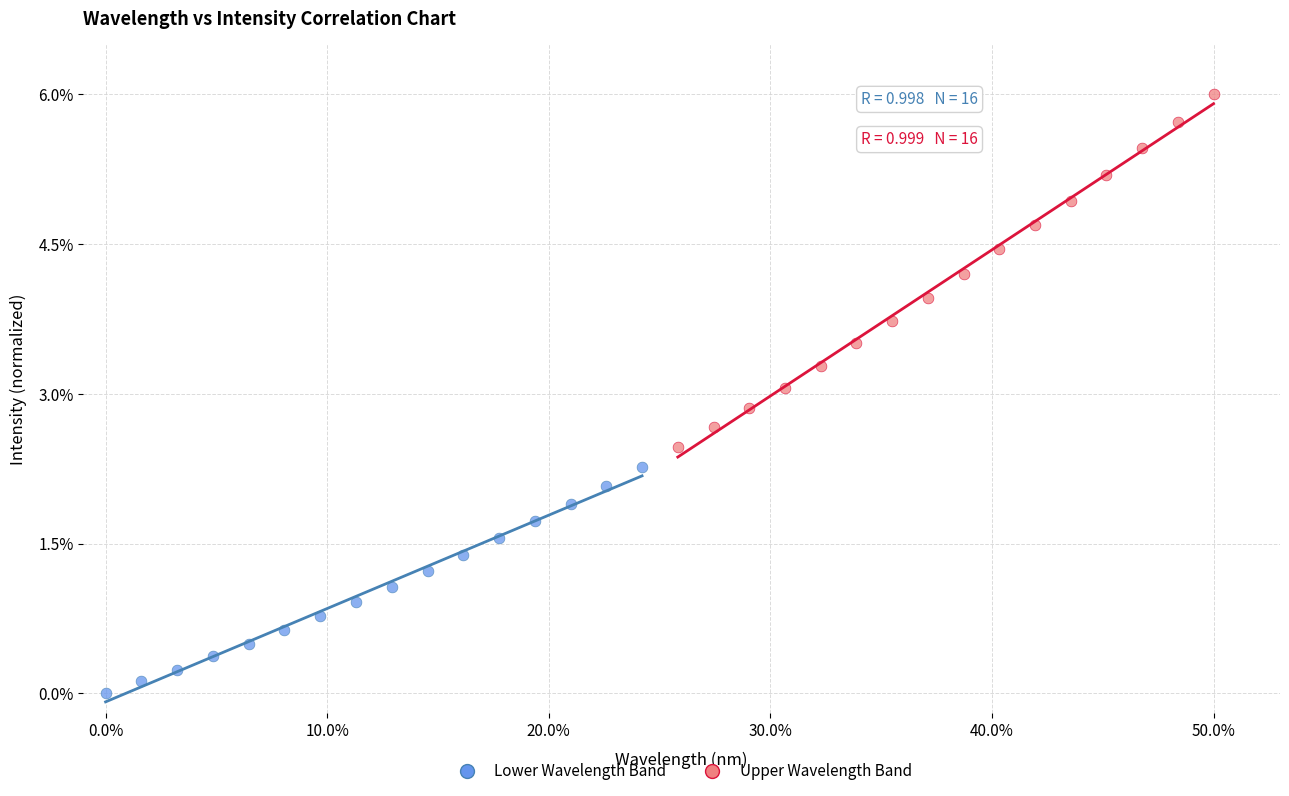

Which series reaches the minimum Y coordinate?

Lower Wavelength Band